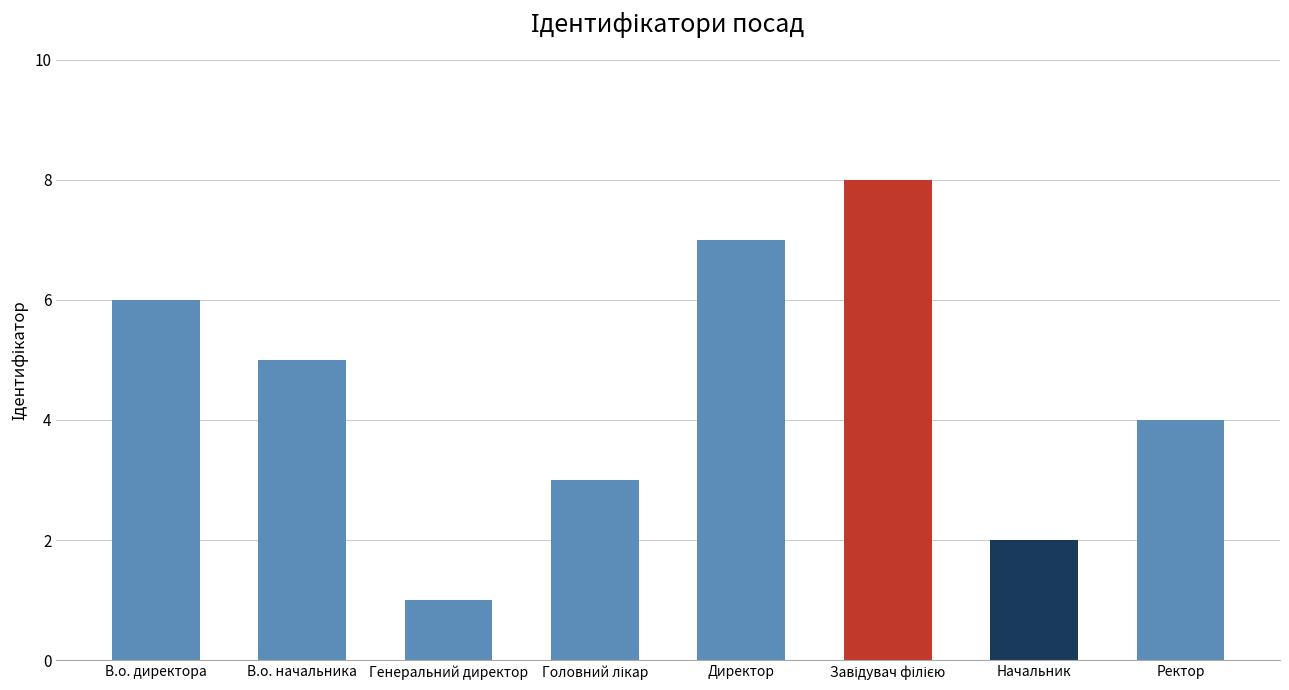

What is the smallest value displayed?

1